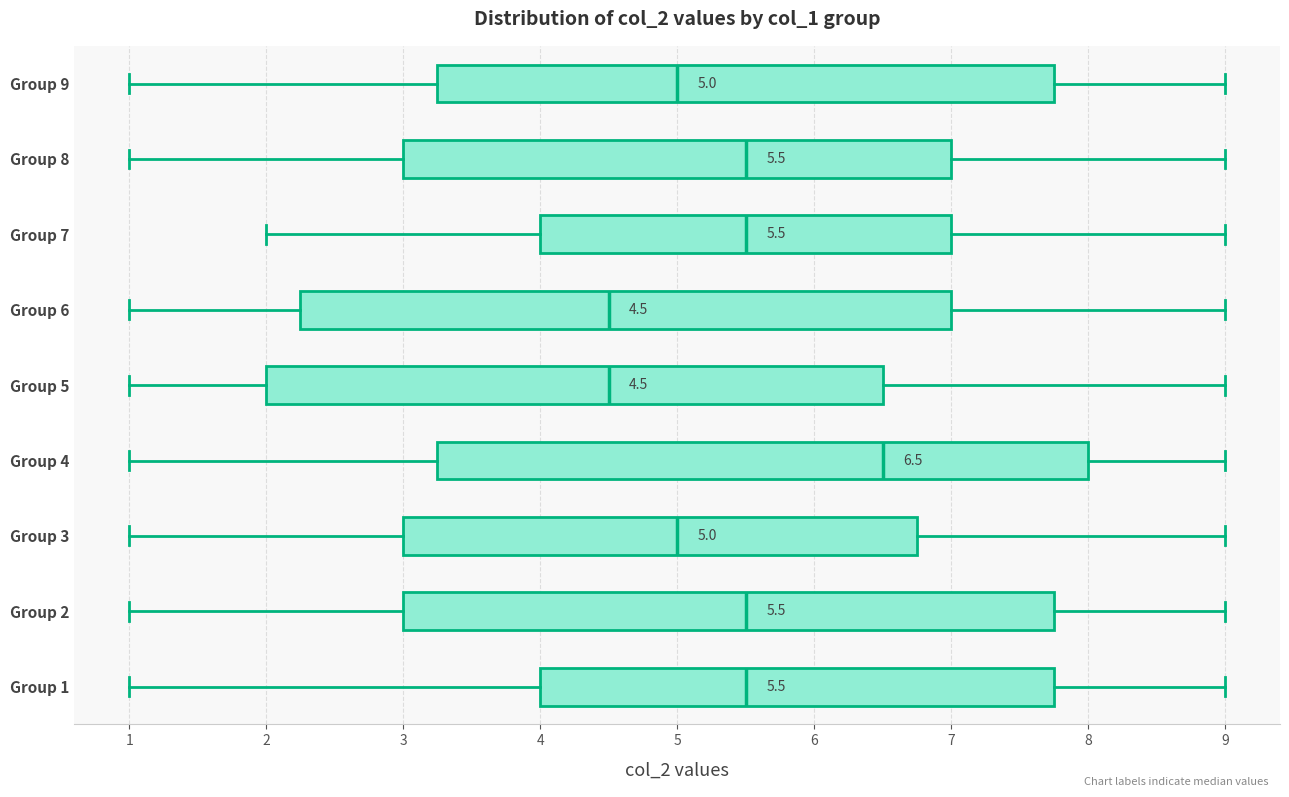

Which box has the furthest to the right median line?

Group 4